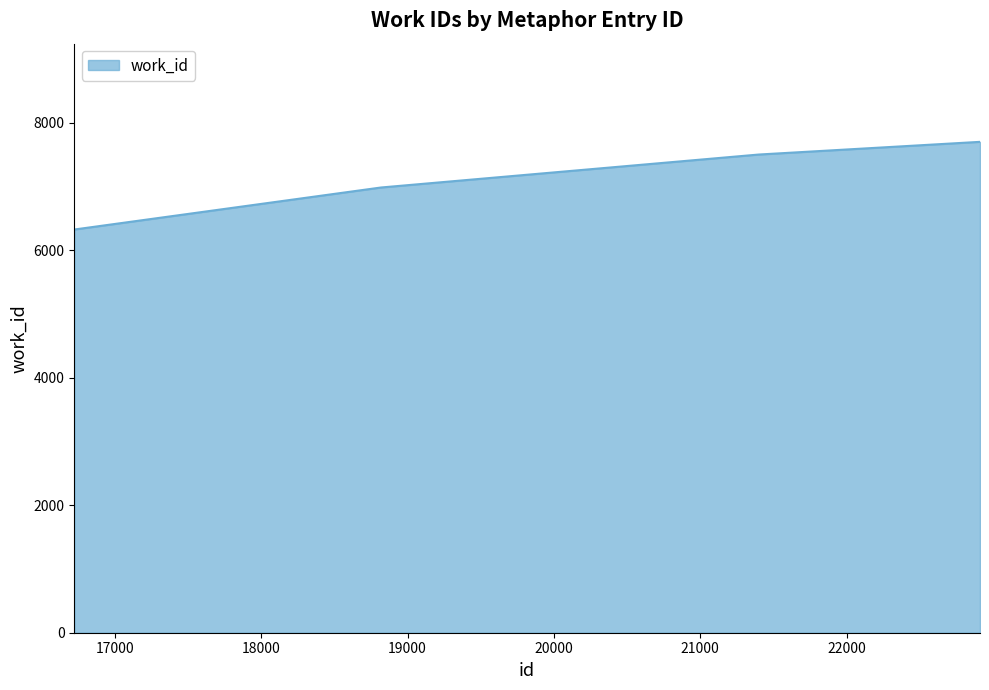

What is the maximum value shown in the chart?

7698